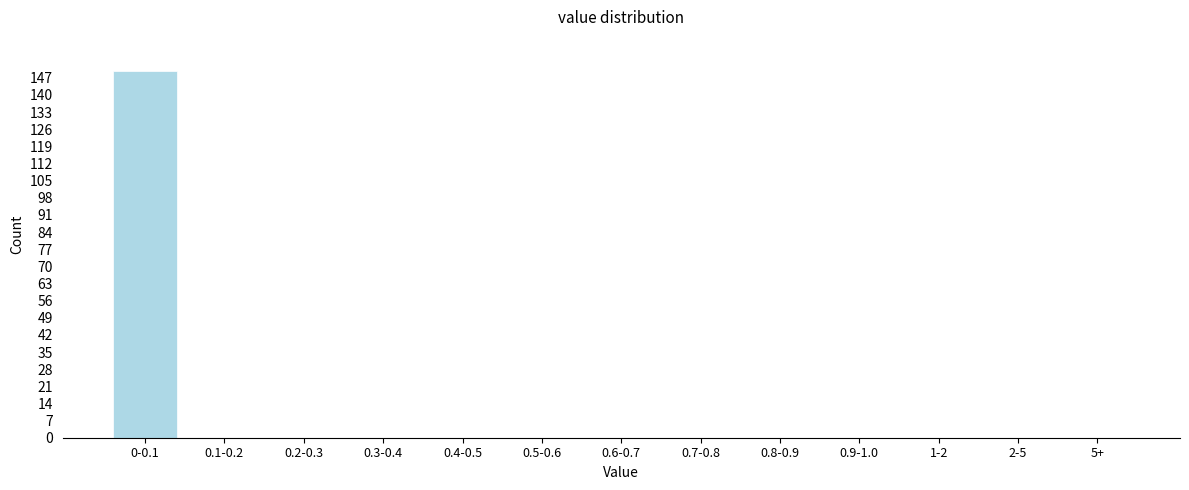

Reading right to left, what are all the values shown in this chart?

5+=0	2-5=0	1-2=0	0.9-1.0=0	0.8-0.9=0	0.7-0.8=0	0.6-0.7=0	0.5-0.6=0	0.4-0.5=0	0.3-0.4=0	0.2-0.3=0	0.1-0.2=0	0-0.1=150